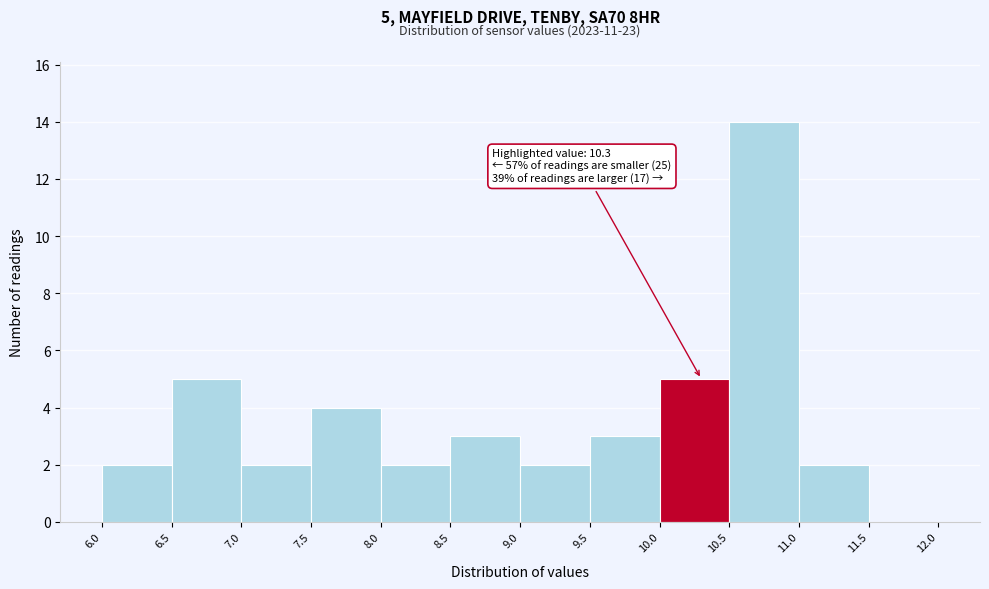

Which range on the x-axis has the tallest bar?

10.5 to 11.0